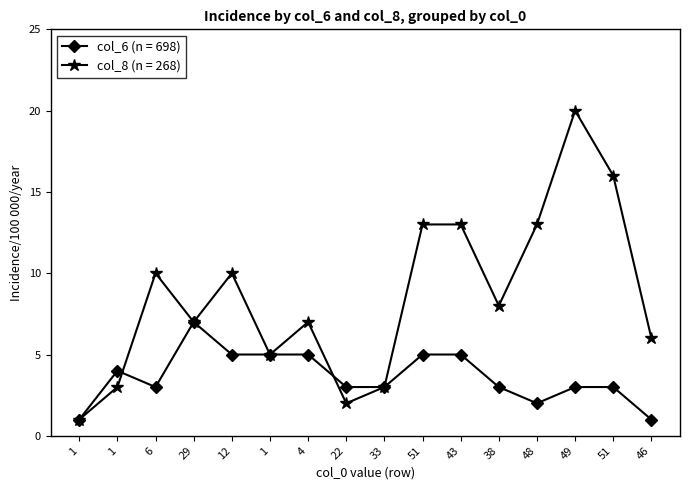

Reading right to left, transcribe all the data shown in this chart.

col_6 (n=698): 1	3	3	2	3	5	5	3	3	5	5	5	7	3	4	1
col_8 (n=268): 6	16	20	13	8	13	13	3	2	7	5	10	7	10	3	1